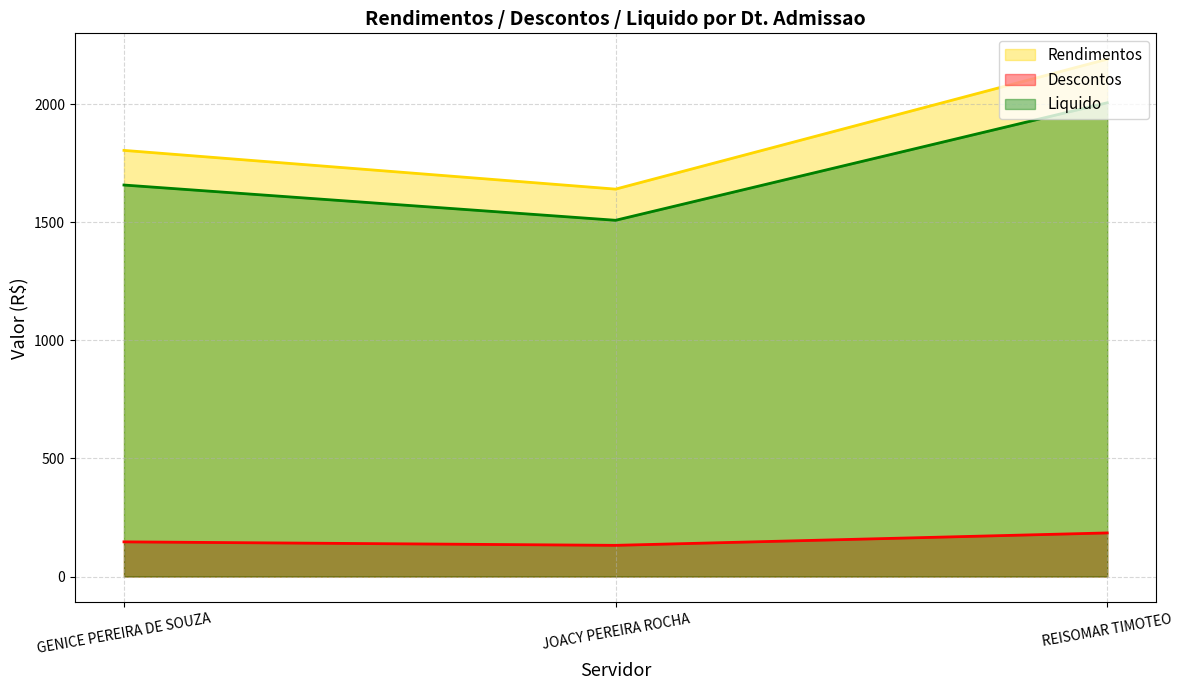

What is the lowest value of the Rendimentos series?

1641.2